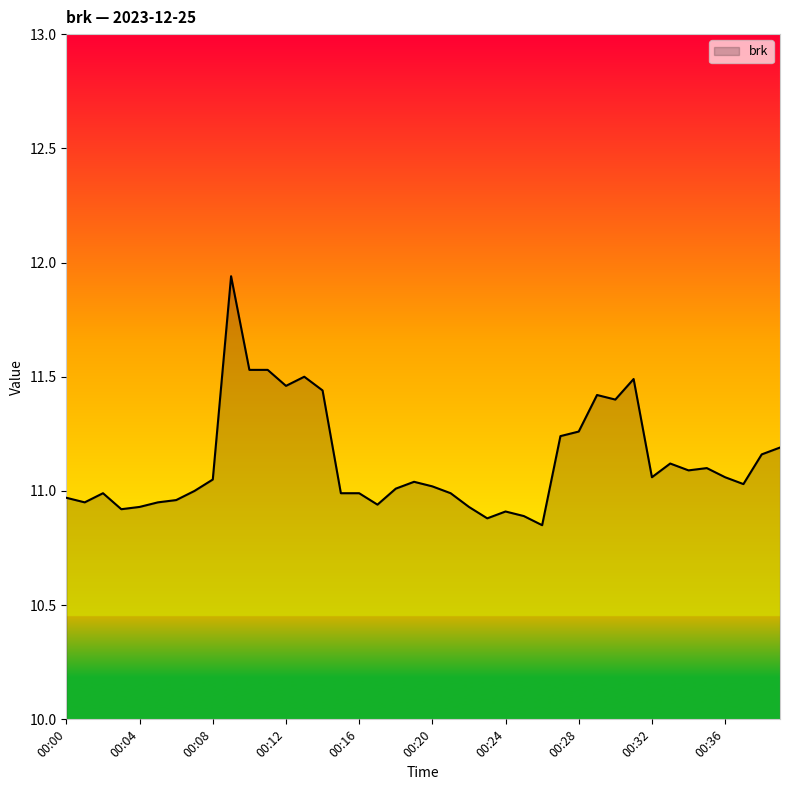

How many interior local peaks (higher than both neighbors) does the data have?

9